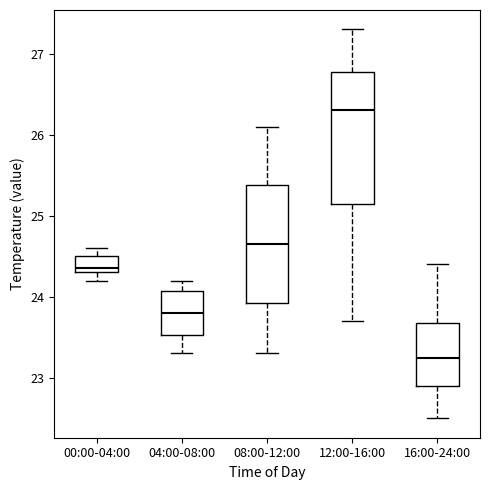

Where does the upper whisker of the box for 00:00-04:00 end on the y-axis? The values are not printed on the chart, so give them approximately, as read against the axis.

24.6